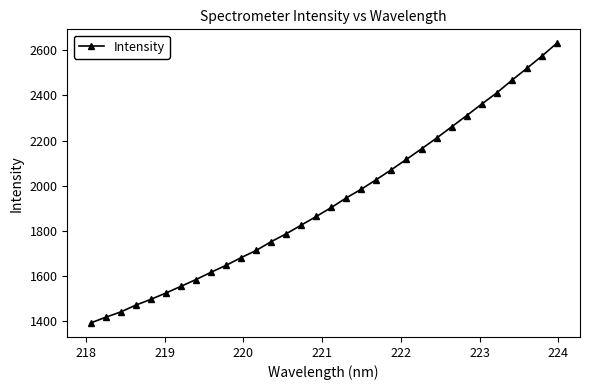

What is the value of the 4th point from the left?

1469.2